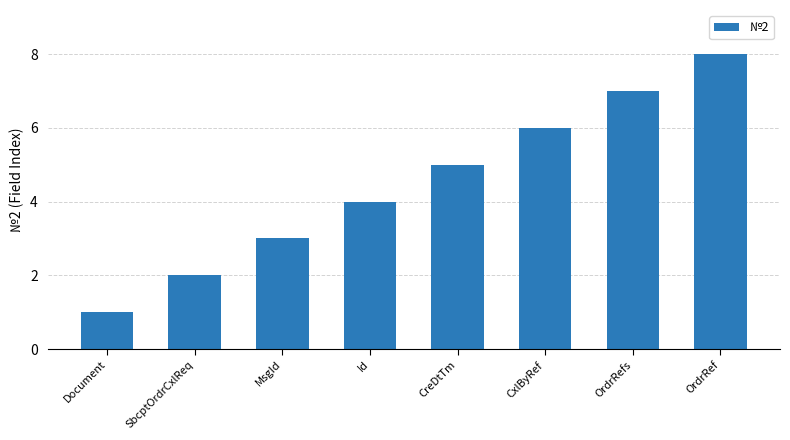

List the labels in order of value, largest first.

OrdrRef, OrdrRefs, CxlByRef, CreDtTm, Id, MsgId, SbcptOrdrCxlReq, Document